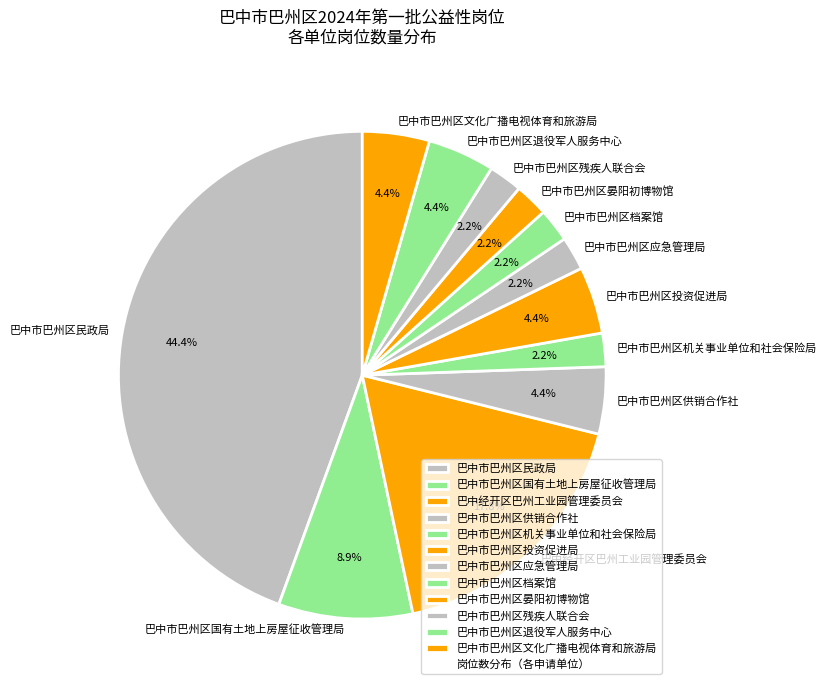

What is the largest slice in the pie chart?

巴中市巴州区民政局